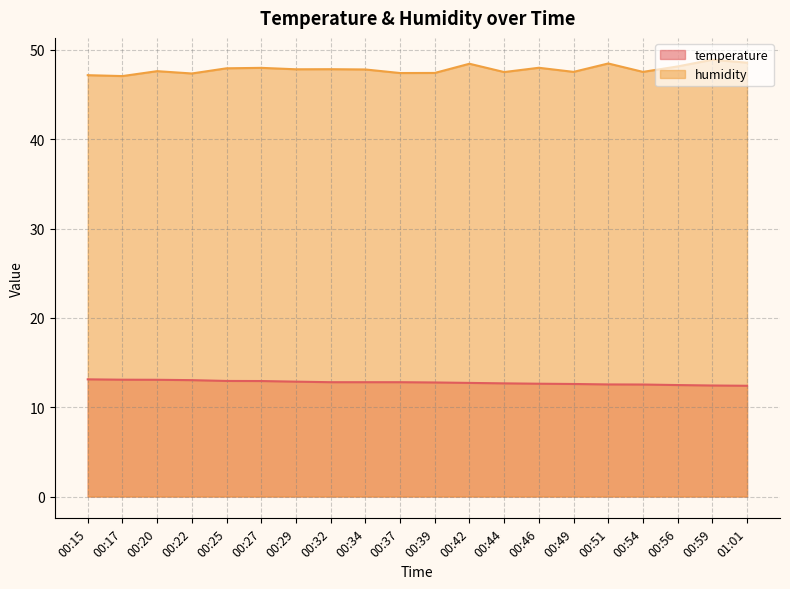

What is the average value of the humidity series?

47.8